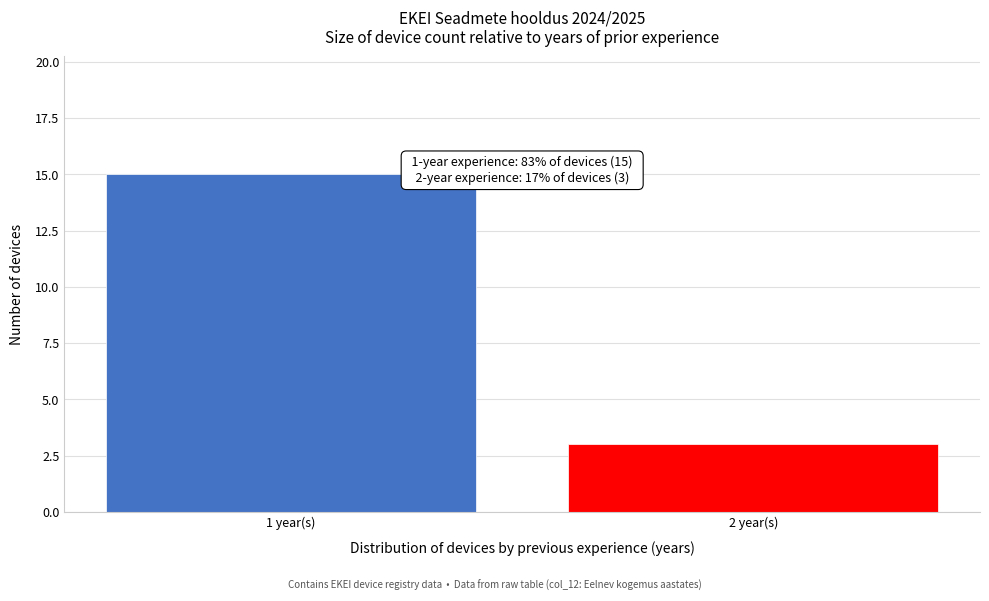

Reading left to right, list all the values displayed in this chart.

1 year(s)=15	2 year(s)=3